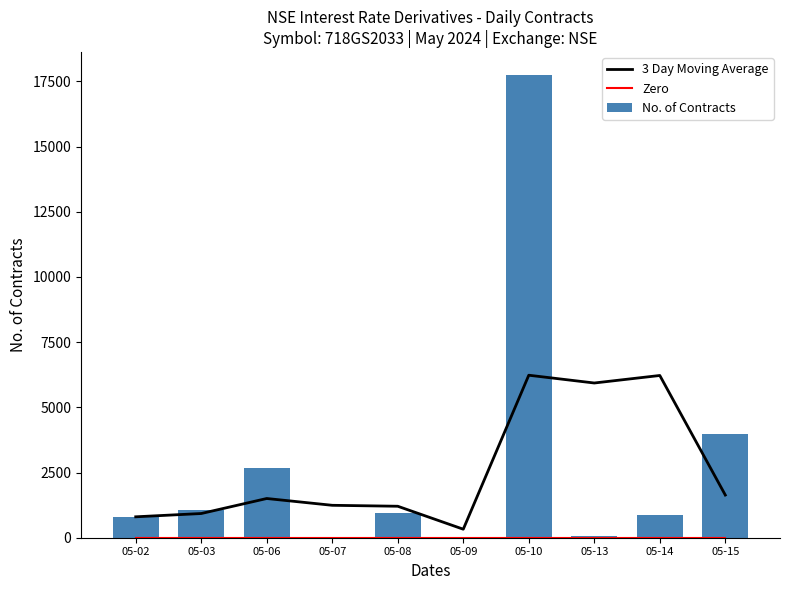

What value does the No. of Contracts series have at 05-02?

802